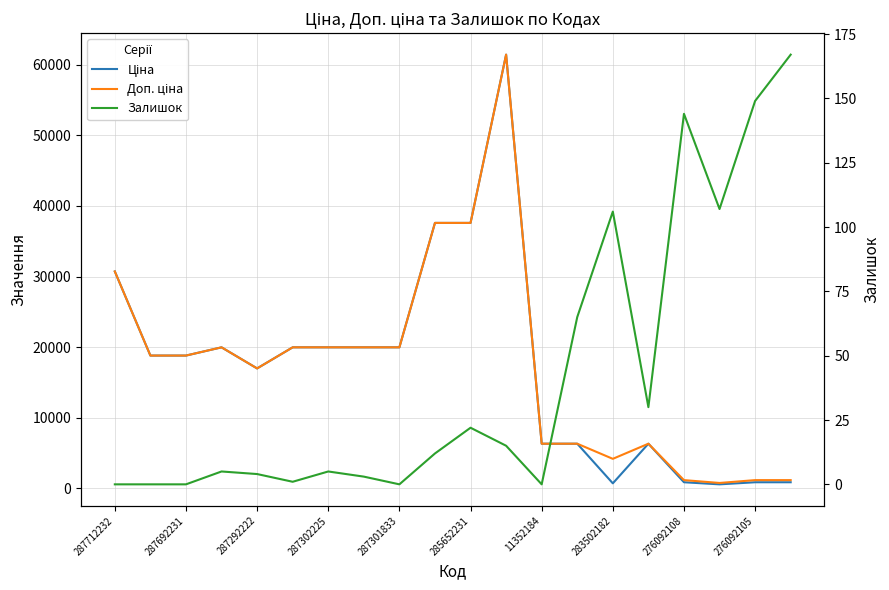

What is the label of the 3rd point from the right?

17